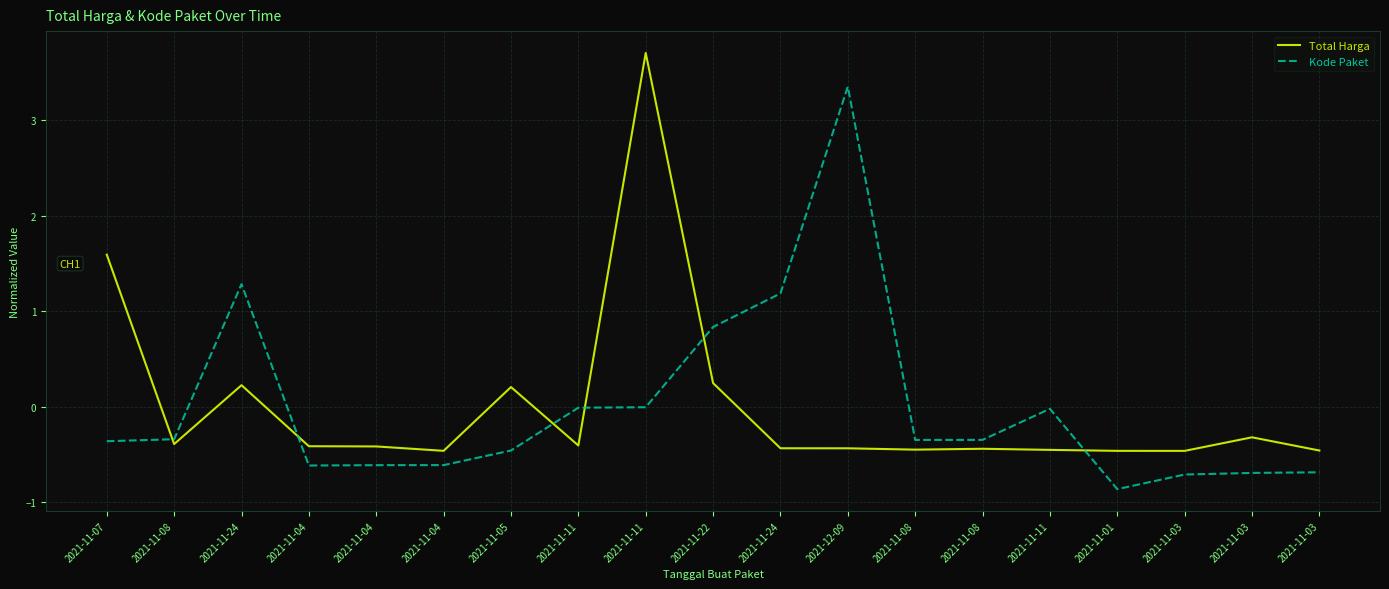

What is the maximum value for Total Harga?

3.7